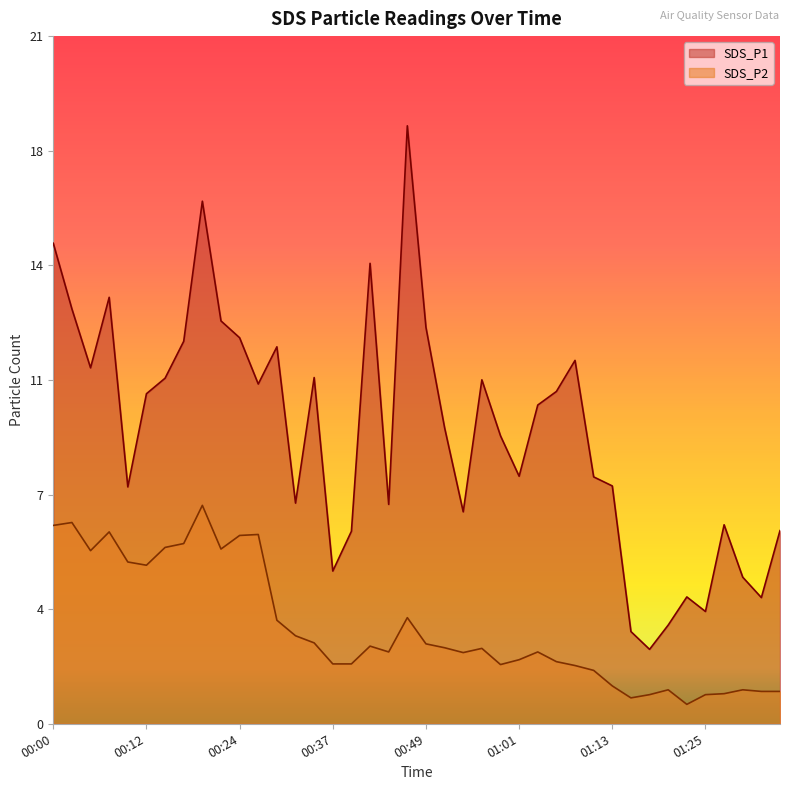

Reading left to right, what are all the values shown in this chart?

SDS_P1: 14.8	12.8	11.0	13.2	7.3	10.2	10.7	11.8	16.1	12.4	11.9	10.5	11.7	6.8	10.7	4.7	6.0	14.2	6.8	18.5	12.2	9.2	6.5	10.6	8.9	7.7	9.8	10.3	11.2	7.6	7.3	2.9	2.3	3.0	3.9	3.5	6.2	4.5	3.9	6.0
SDS_P2: 6.1	6.2	5.3	5.9	5.0	4.9	5.5	5.6	6.8	5.4	5.8	5.8	3.2	2.7	2.5	1.9	1.9	2.4	2.2	3.3	2.5	2.4	2.2	2.3	1.8	2.0	2.2	1.9	1.8	1.6	1.2	0.8	0.9	1.1	0.6	0.9	0.9	1.1	1.0	1.0